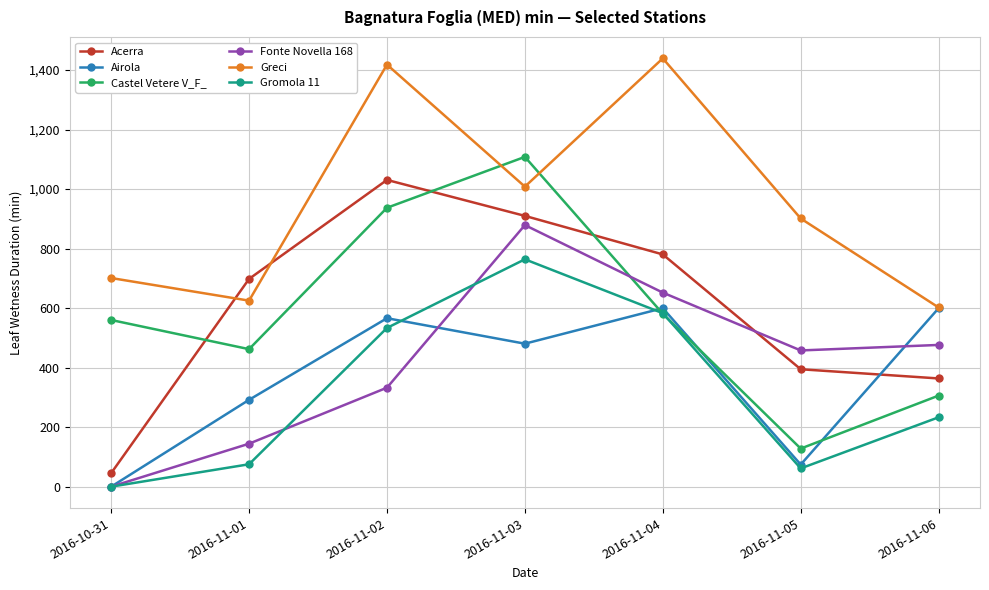

Where does the Gromola 11 series first go above 233?

2016-11-02